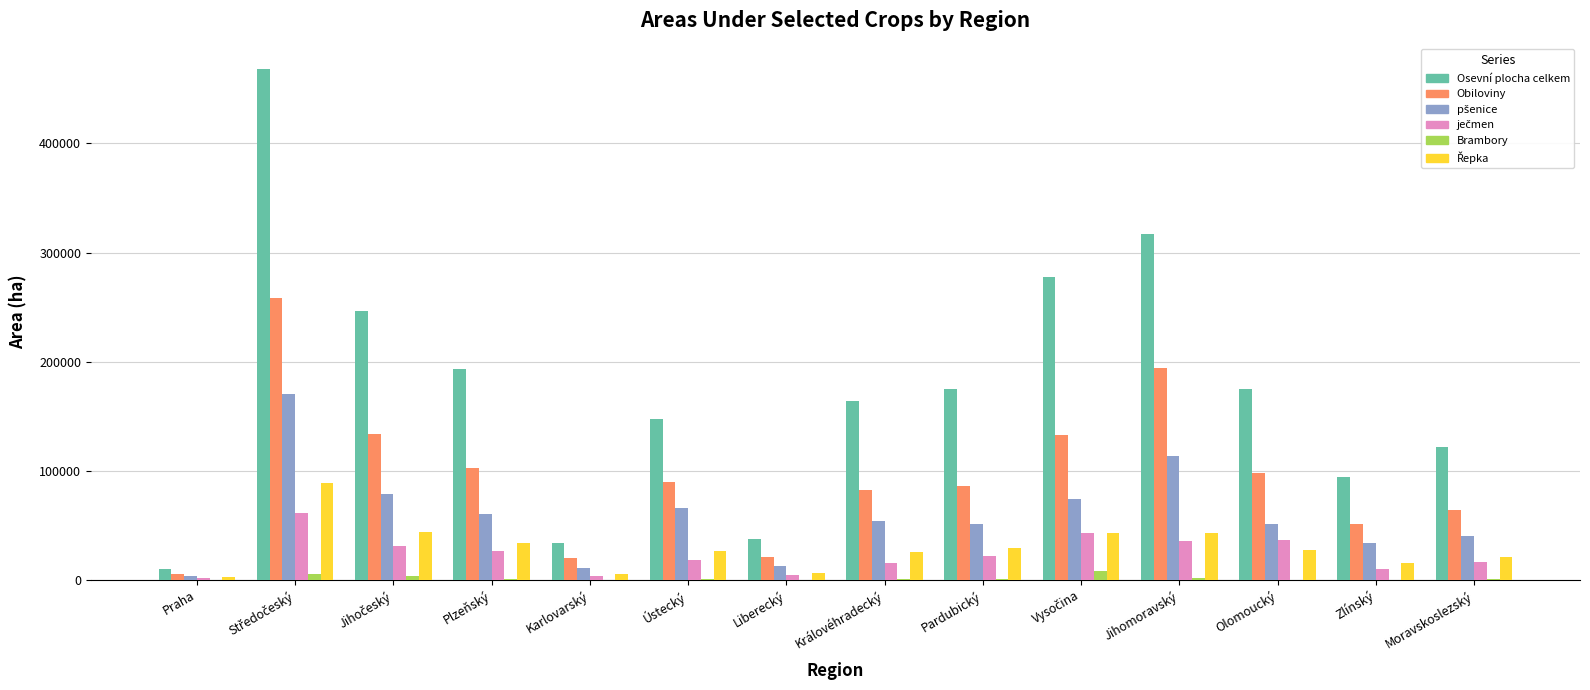

Is it true that Osevní plocha celkem equals 153148.9 at Zlínský?

False